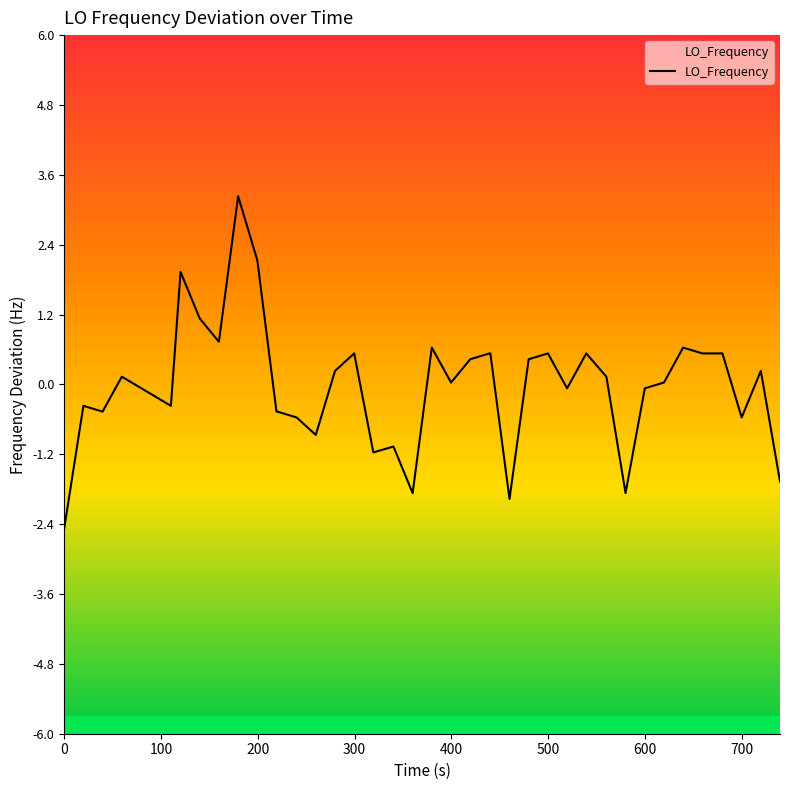

What is the difference between the maximum and minimum values?

5.7